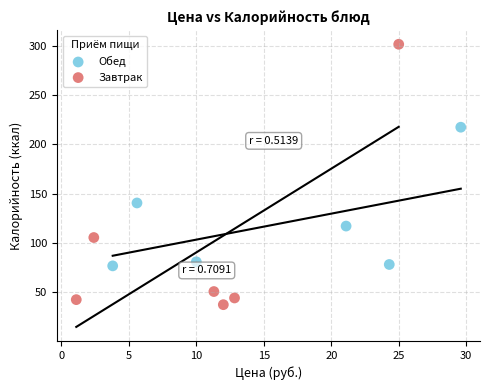

Which series reaches the minimum Y coordinate?

Завтрак